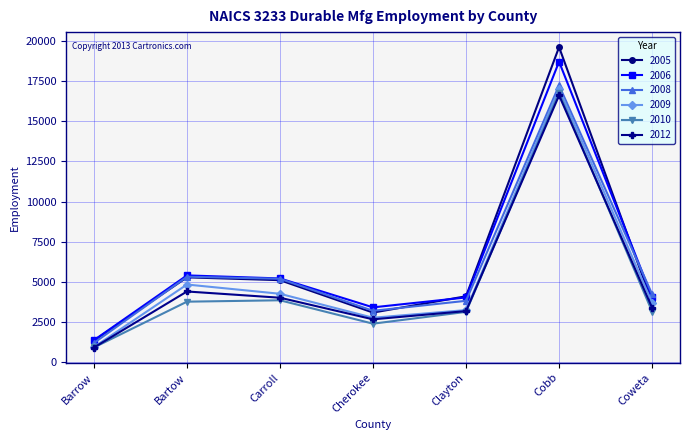

True or false: 2008 has a value of 2009 at Barrow.

False